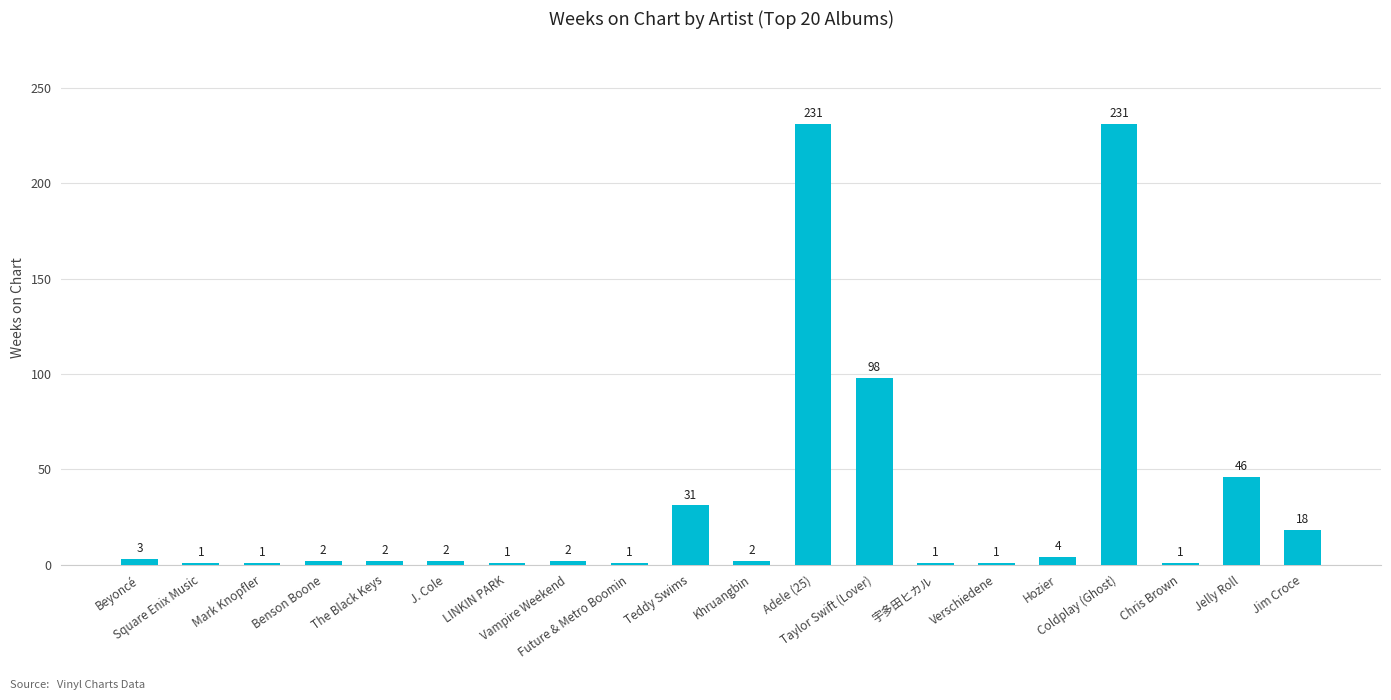

What is the difference between the maximum and second lowest values?

230